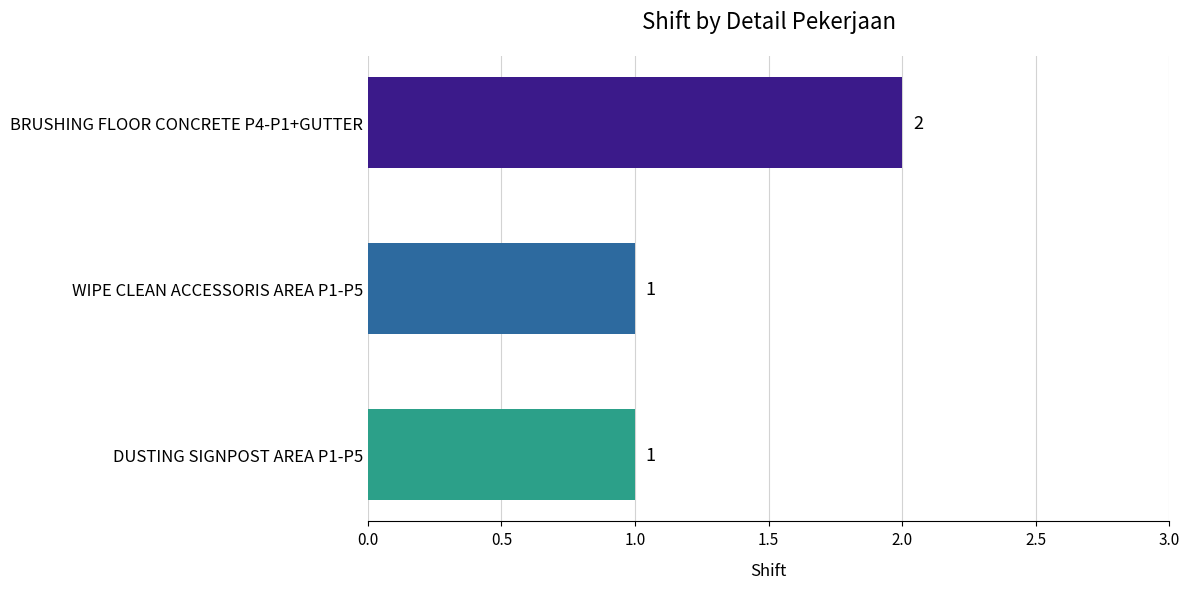

What is the label of the 2nd bar from the bottom?

WIPE CLEAN ACCESSORIS AREA P1-P5